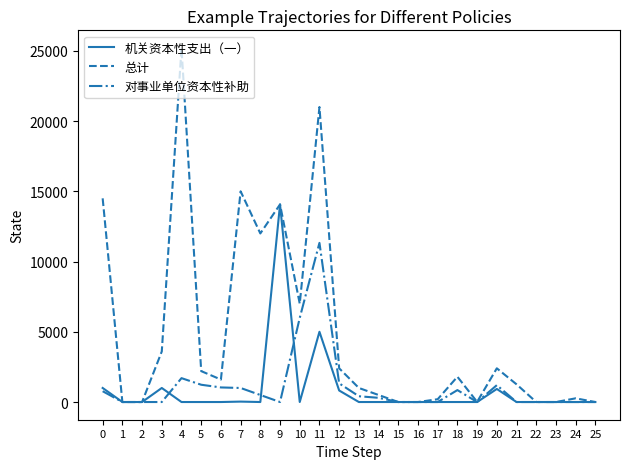

What is the difference between the maximum and minimum values in the 对事业单位资本性补助 series?

11330